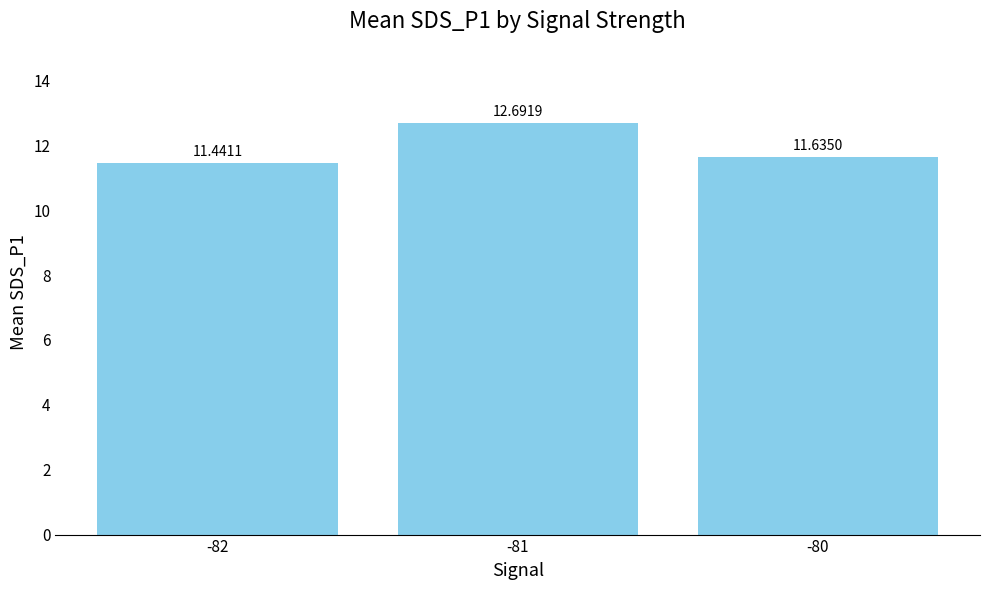

Is it true that the value at -82 is 11.4?

True